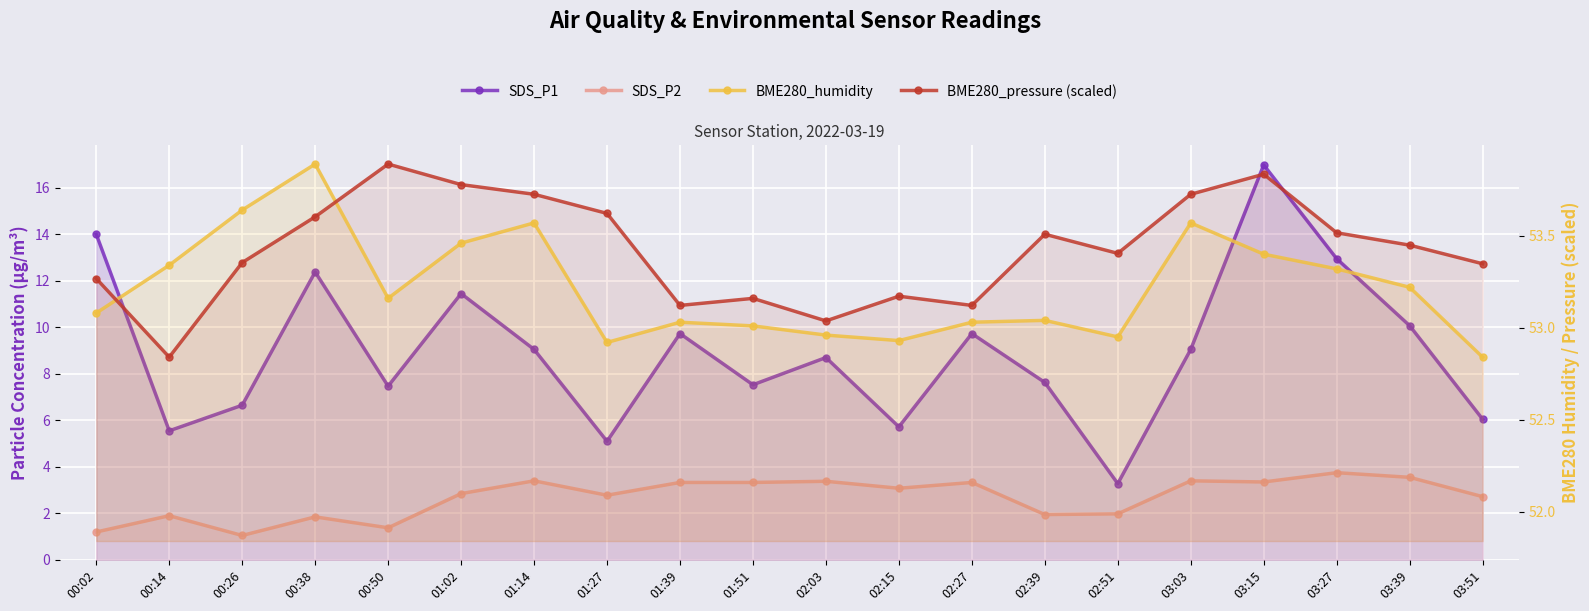

How many series are shown in this chart?

4